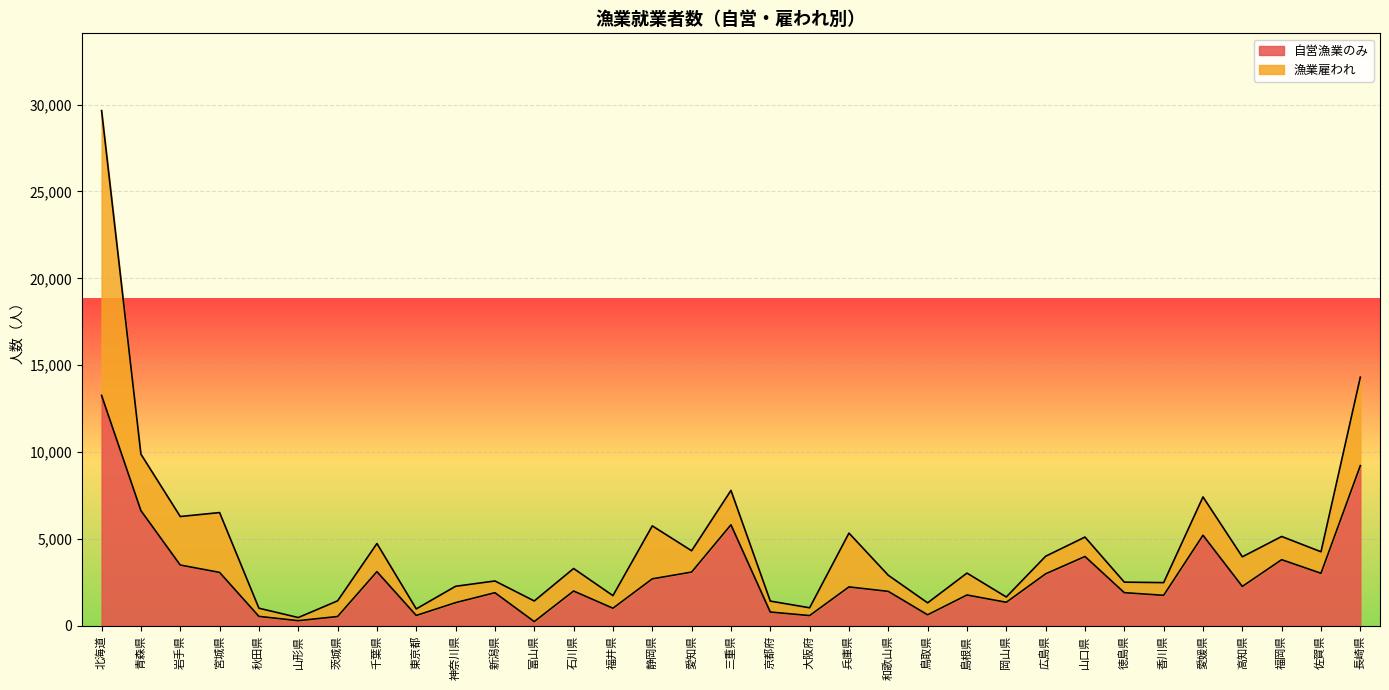

What is the greatest value displayed?

13261